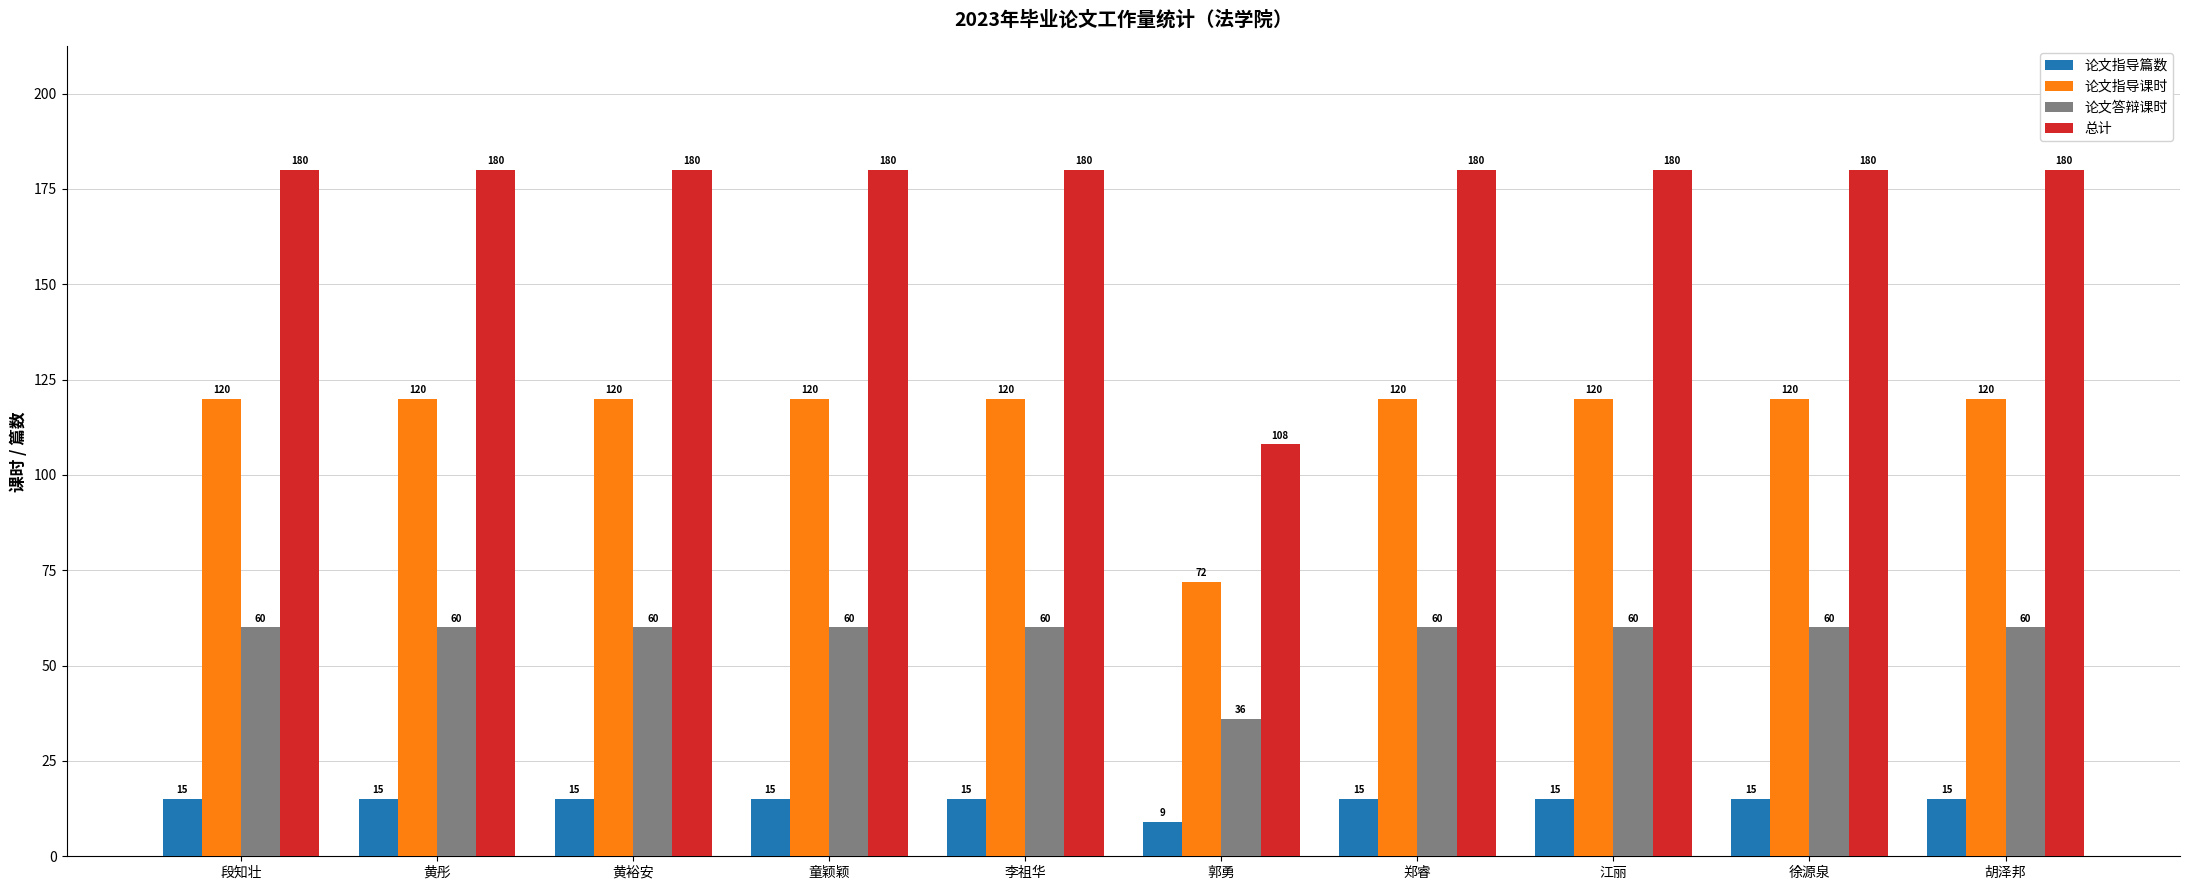

The value of 论文指导篇数 at 郭勇 is 9. True or false?

True